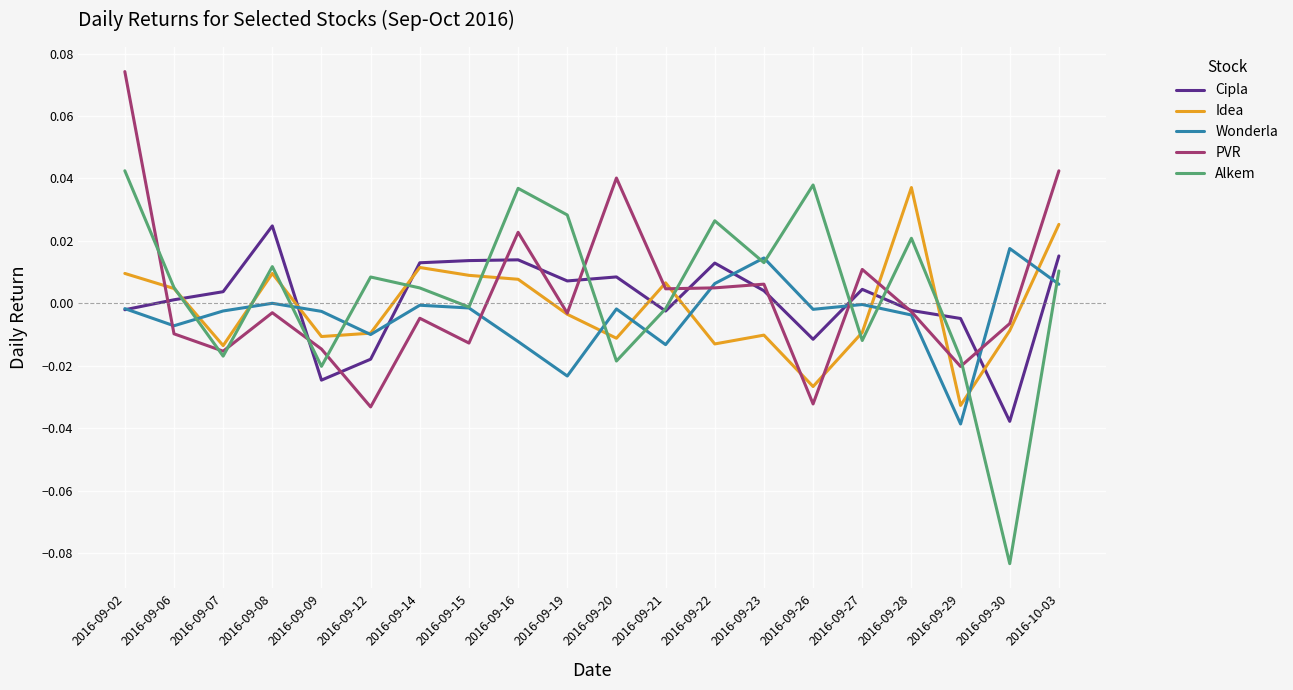

What position from the left is 2016-09-27?

16